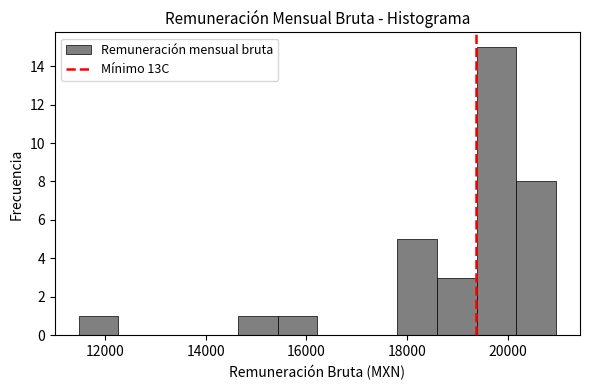

Around what value on the x-axis is the tallest bar? Give the approximate position of its centre, as read against the axis.

19800